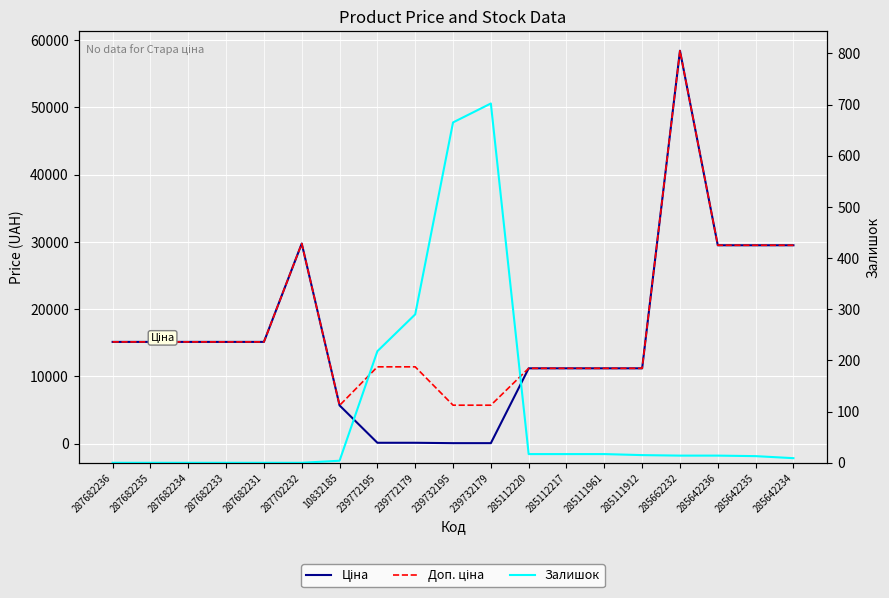

Where is Ціна nearest to the value 29241?

285642236